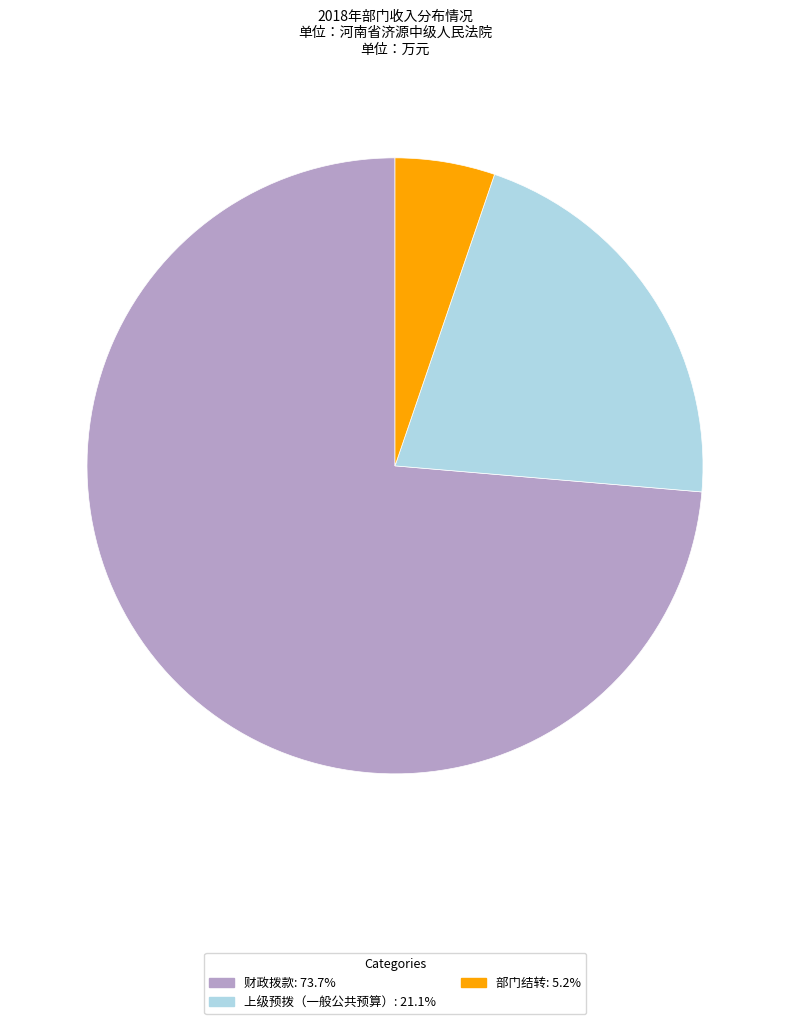

What is the largest slice in the pie chart?

财政拨款